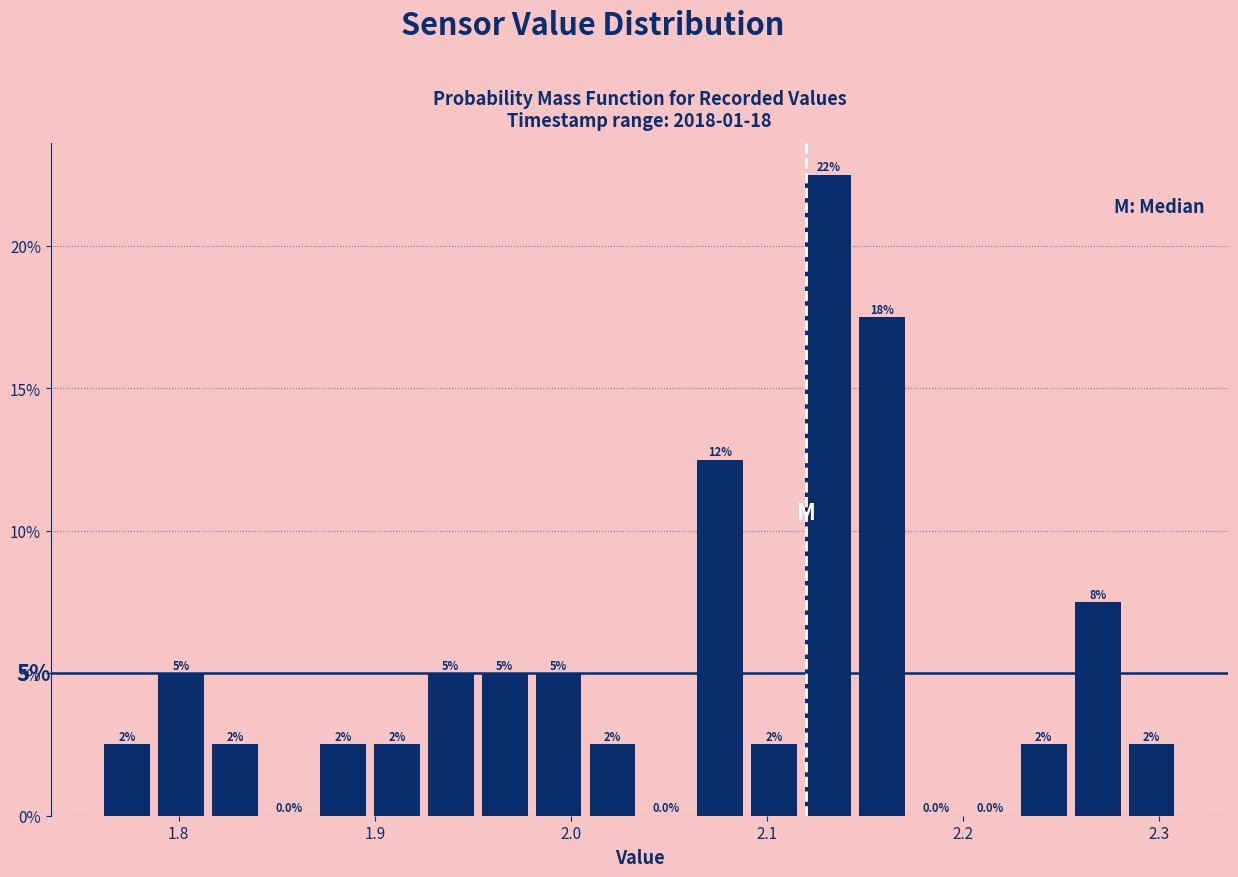

Read against the x-axis, roughly where is the centre of the tallest bar?

2.13